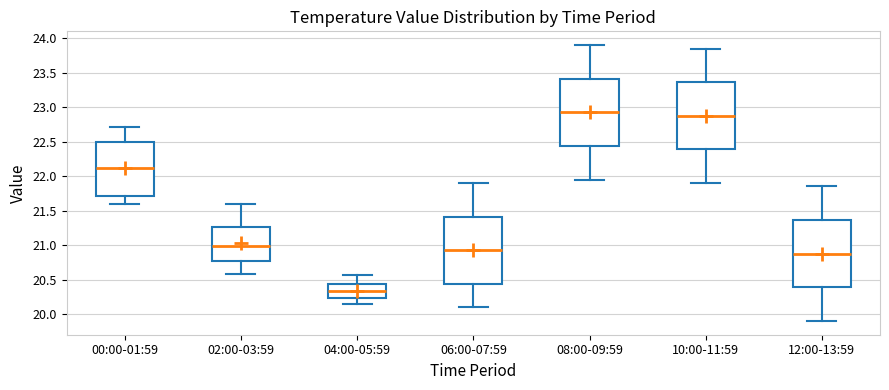

Where is the upper edge of the box for 12:00-13:59 on the y-axis? The values are not printed on the chart, so give them approximately, as read against the axis.

21.35